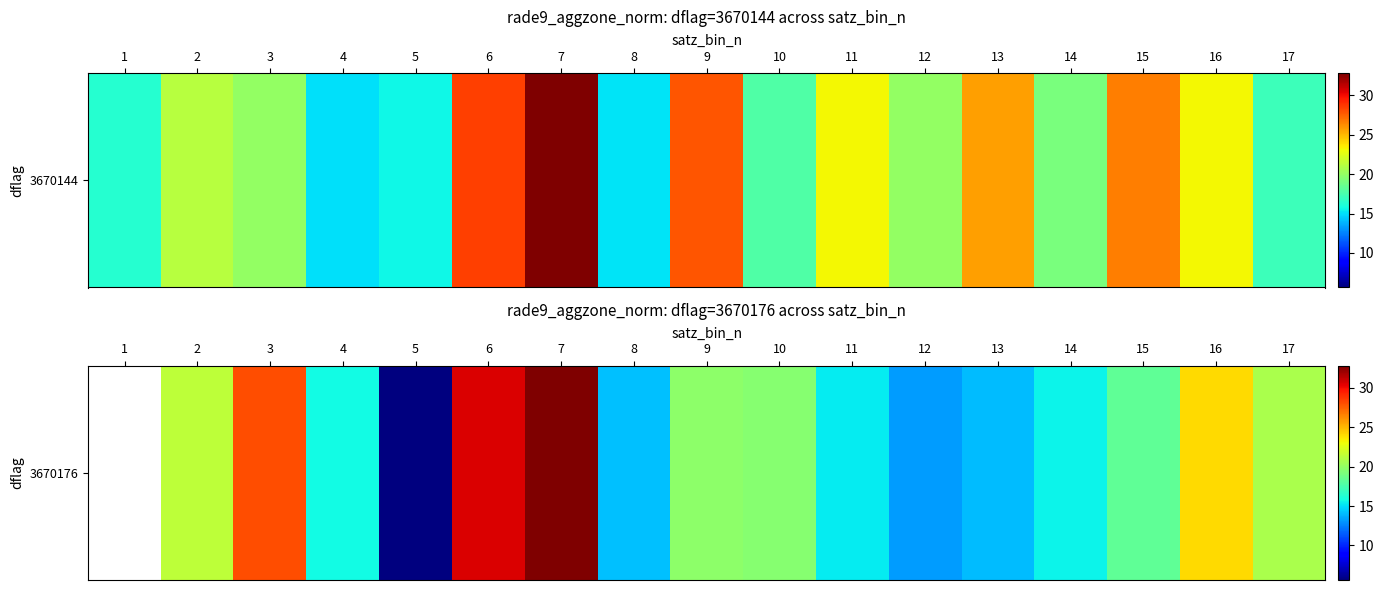

Which category has the highest value across all series?

7